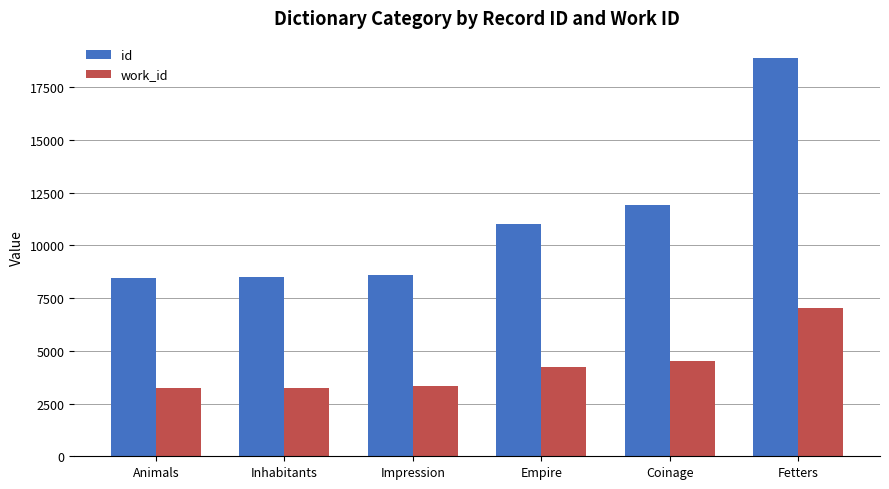

The id series shows 11937 at Coinage. True or false?

True